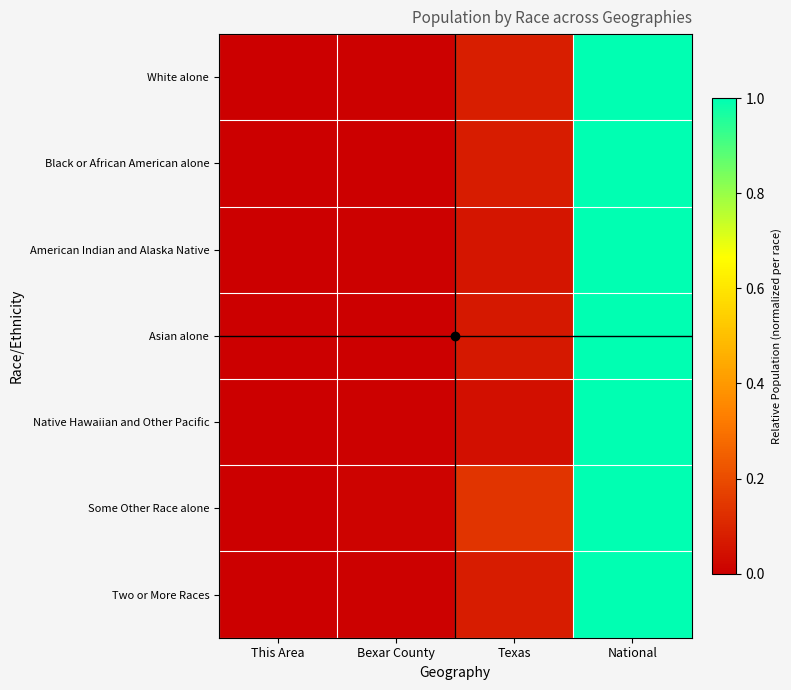

Reading left to right, transcribe all the data shown in this chart.

White alone: This Area=0.0	Bexar County=0.0	Texas=0.1	National=1.0
Black or African American alone: This Area=0.0	Bexar County=0.0	Texas=0.1	National=1.0
American Indian and Alaska Native: This Area=0.0	Bexar County=0.0	Texas=0.1	National=1.0
Asian alone: This Area=0.0	Bexar County=0.0	Texas=0.1	National=1.0
Native Hawaiian and Other Pacific: This Area=0.0	Bexar County=0.0	Texas=0.0	National=1.0
Some Other Race alone: This Area=0.0	Bexar County=0.0	Texas=0.1	National=1.0
Two or More Races: This Area=0.0	Bexar County=0.0	Texas=0.1	National=1.0